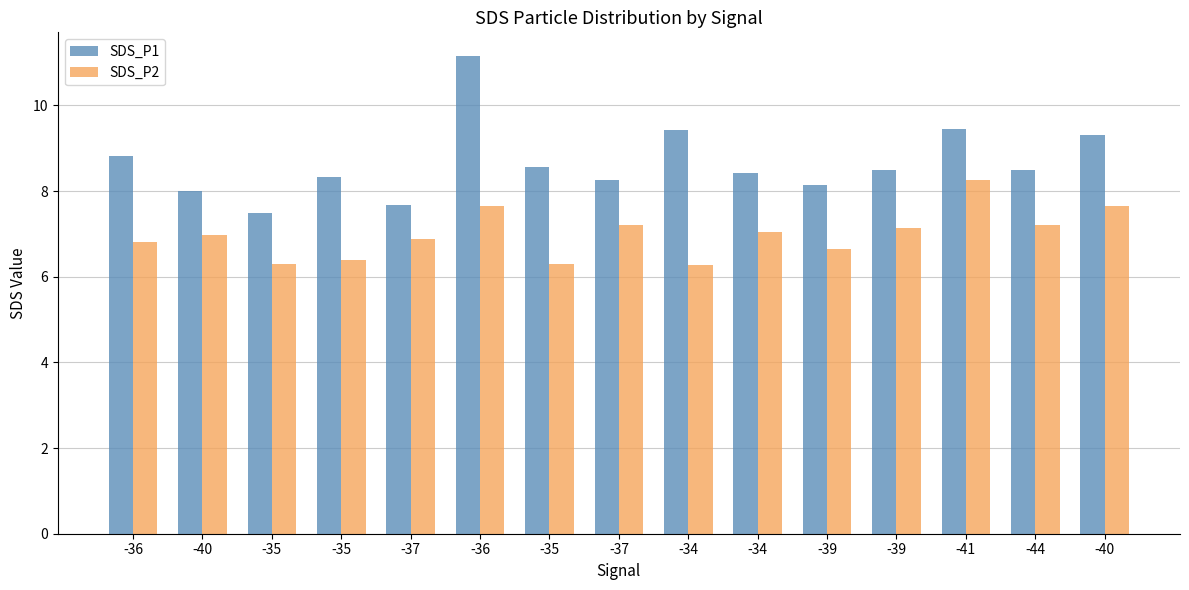

Does the chart contain stacked bars?

No